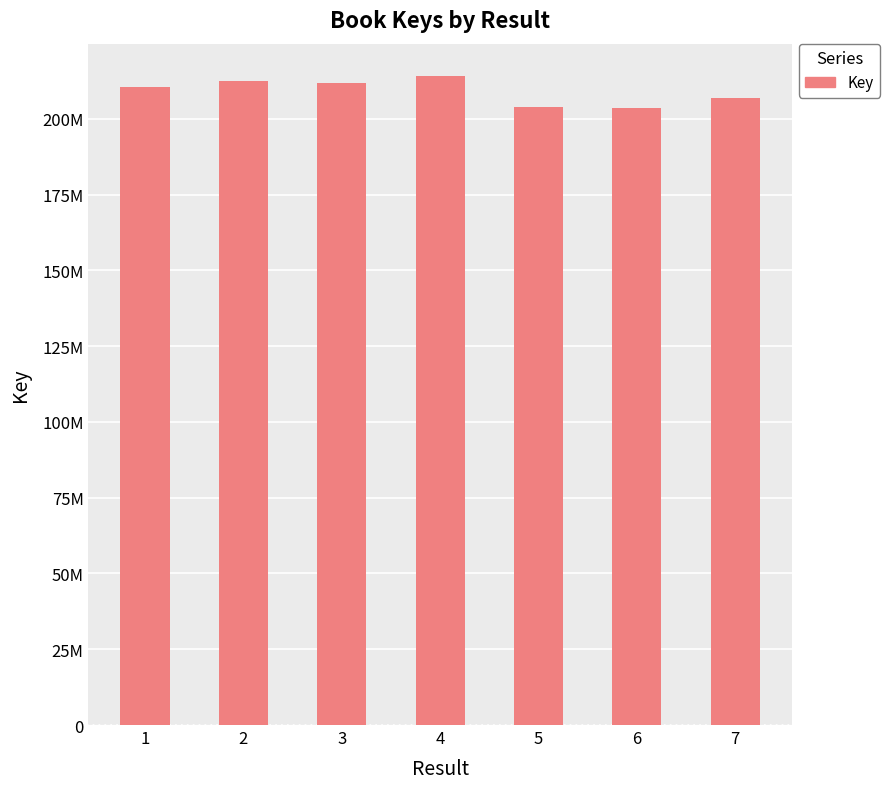

What is the value of the 7th bar from the left?

206819134